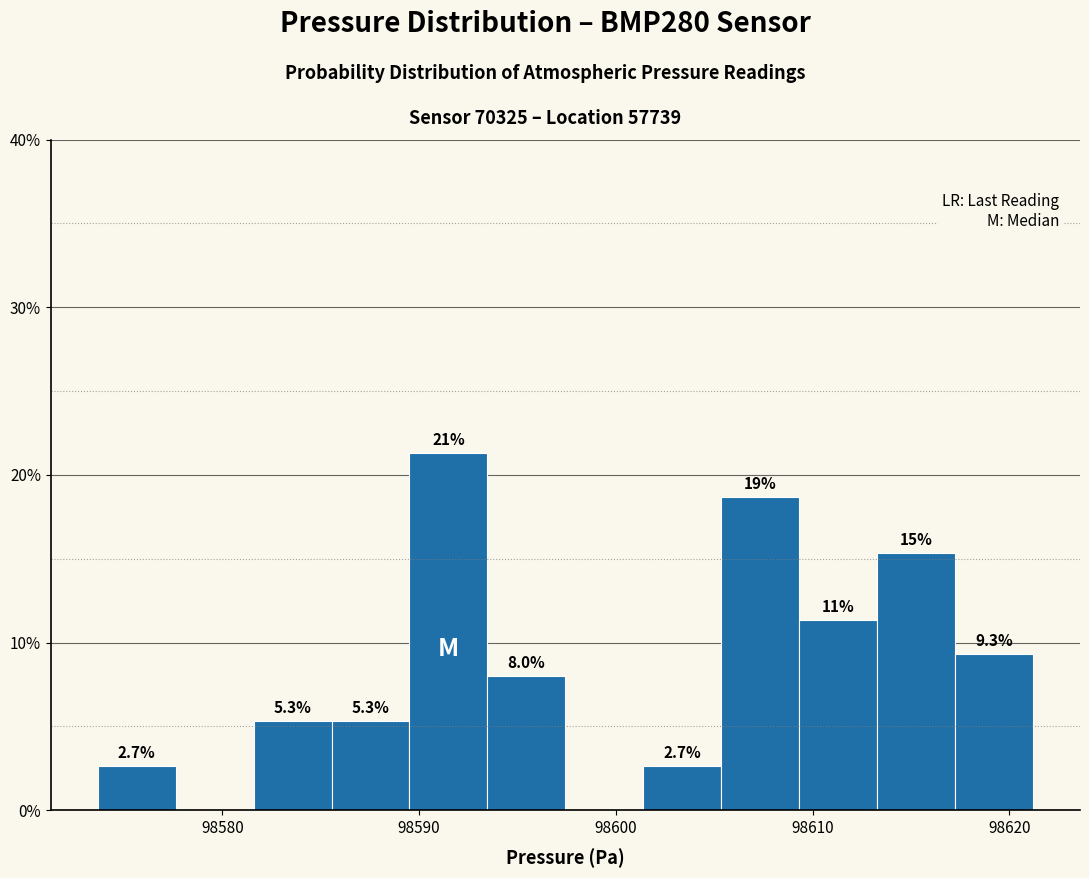

Read against the x-axis, roughly where is the centre of the tallest bar?

98591